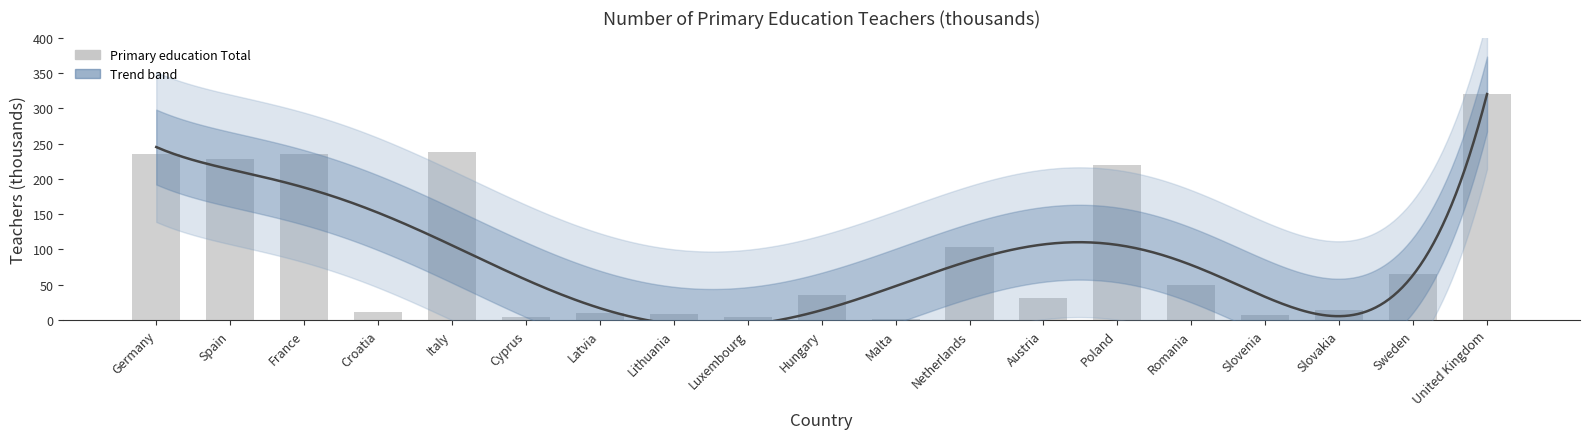

How many bars are there in total?

19